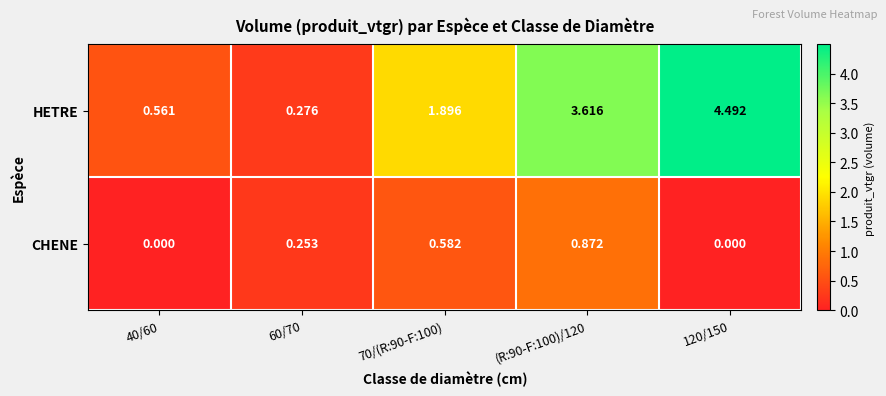

Which series has the widest spread of values?

HETRE